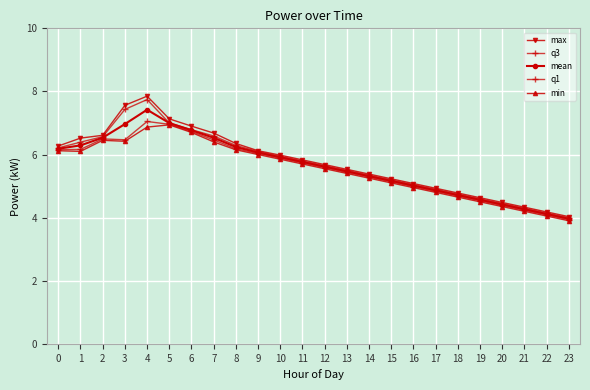

What is the greatest value displayed?

7.8